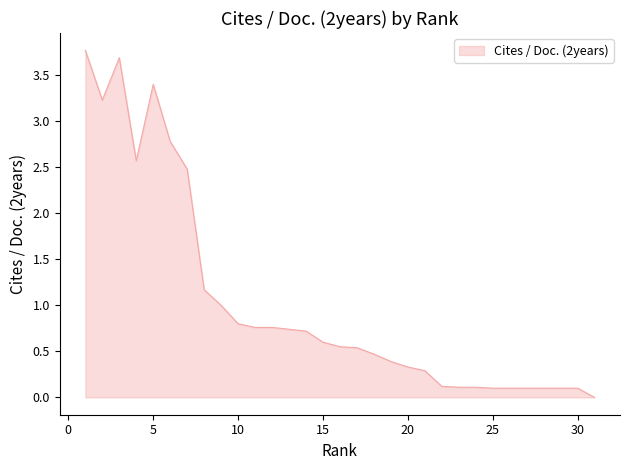

What is the difference between the maximum and minimum values?

3.8